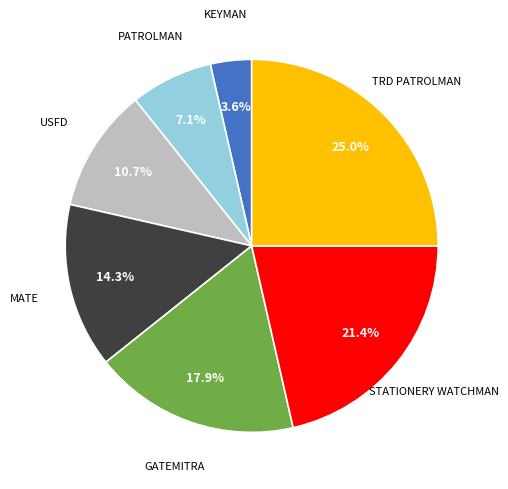

What is the smallest slice in the pie chart?

KEYMAN